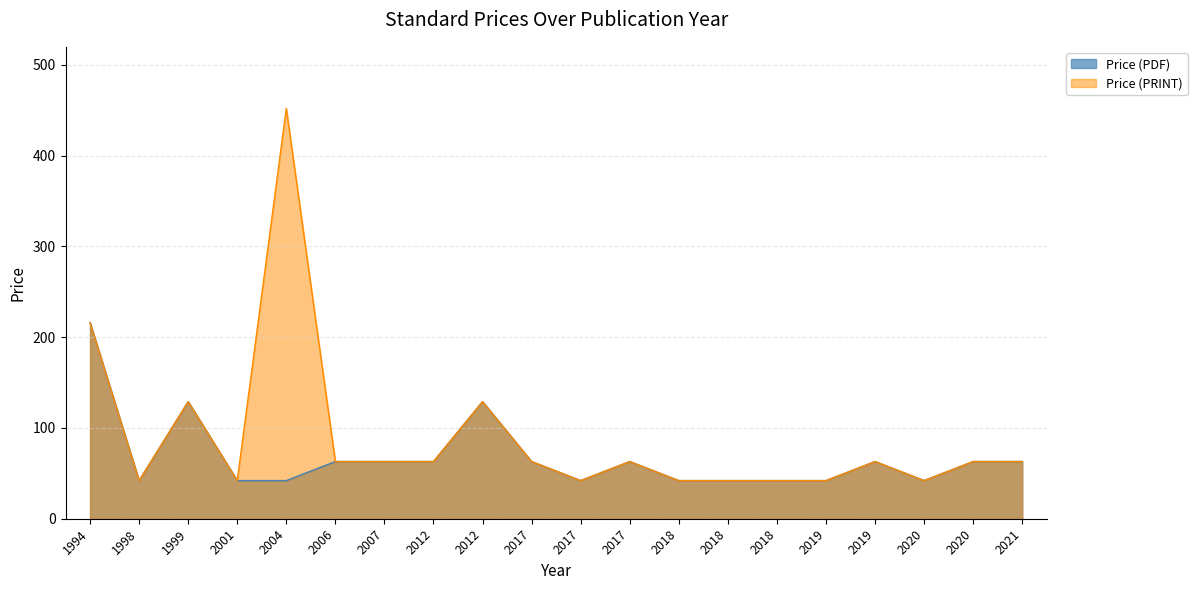

What is the difference between the maximum and minimum values in the Price (PDF) series?

174